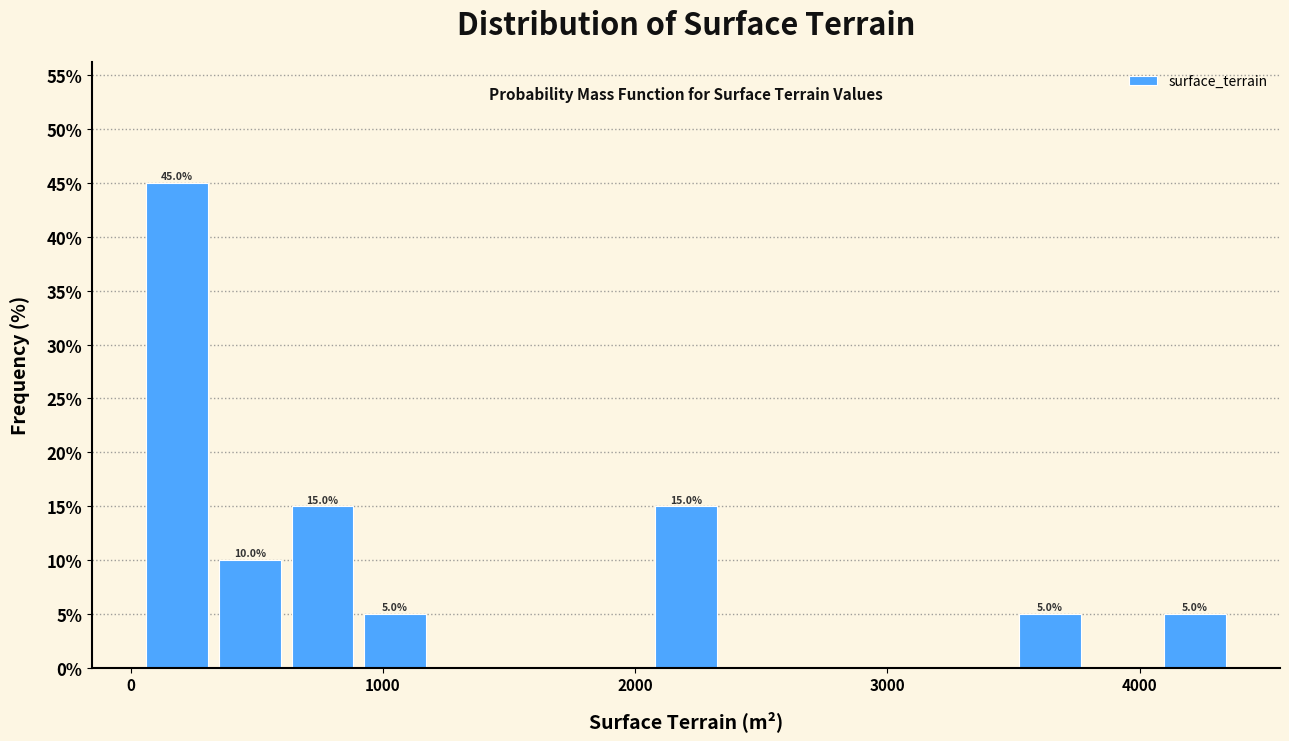

Read against the x-axis, roughly where is the centre of the tallest bar?

200